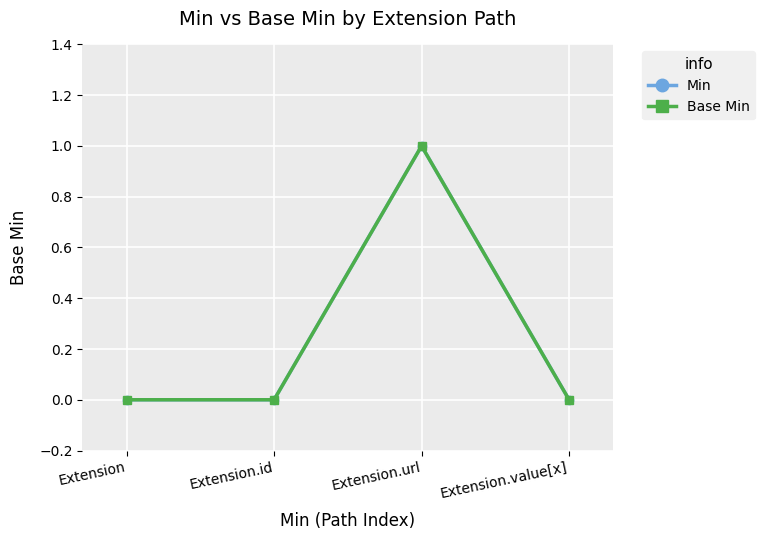

Does the chart have visible grid lines?

Yes